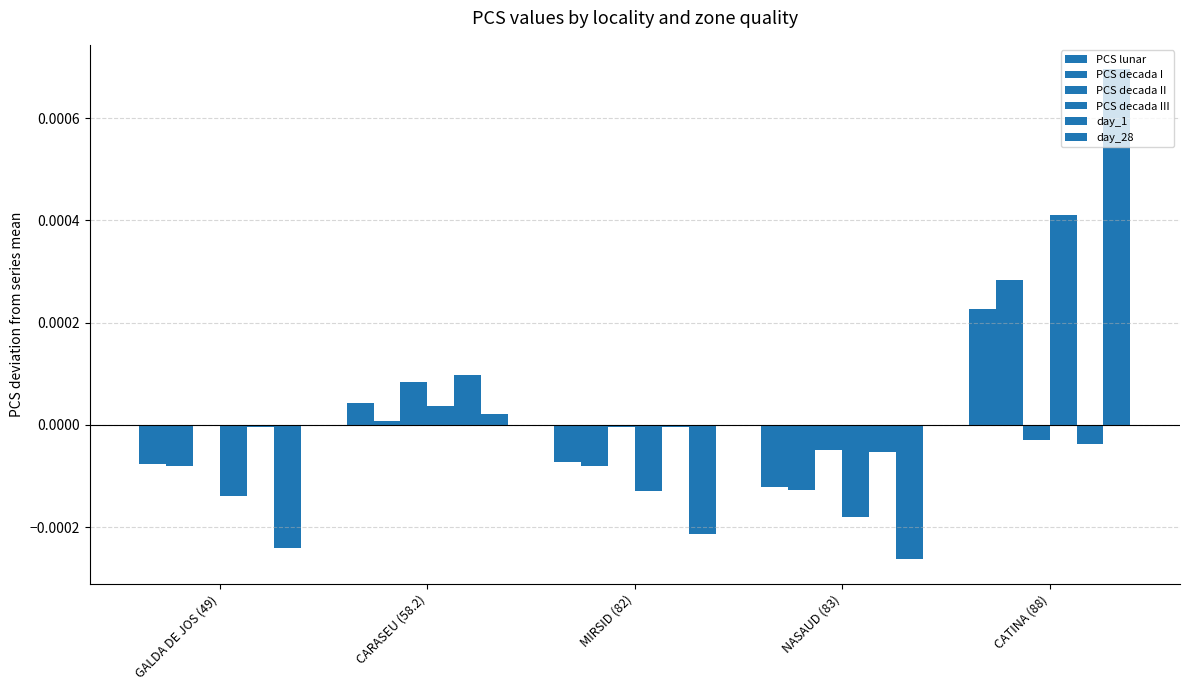

Rank the series by their maximum value, from lowest to highest.

PCS decada II, day_1, PCS lunar, PCS decada I, PCS decada III, day_28